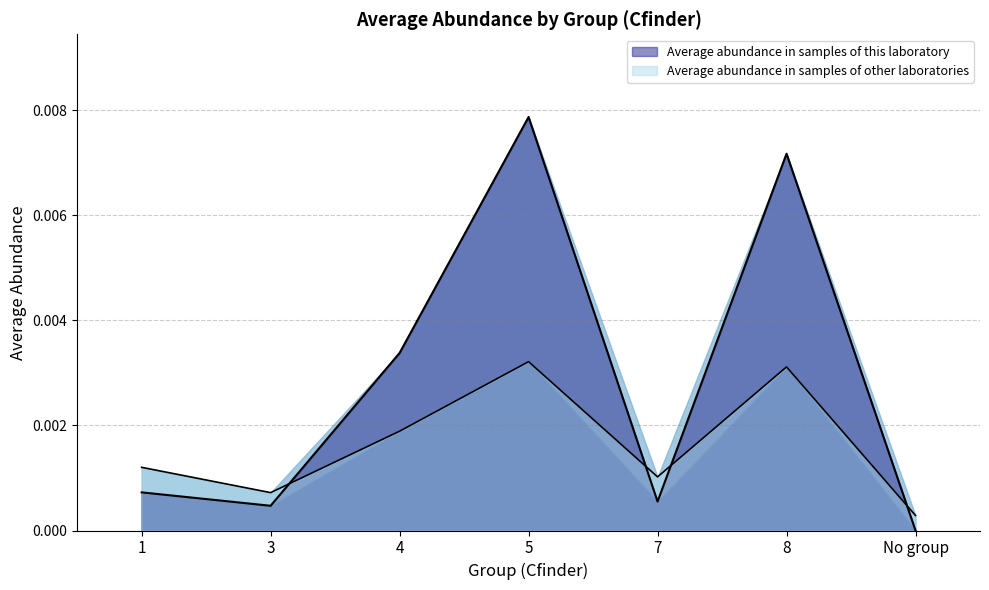

How many positive values does the Average abundance in samples of this laboratory series have?

6